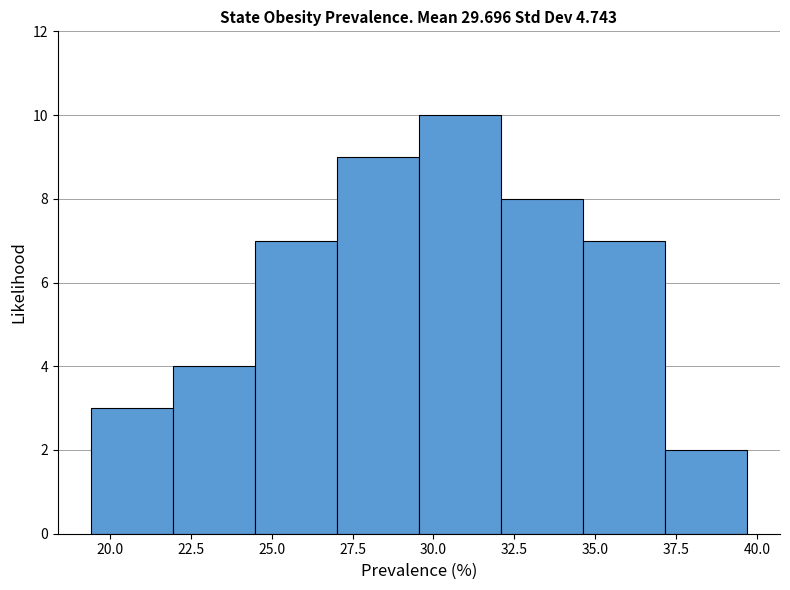

Reading left to right, list every bar in this chart as the range it spans on the x-axis followed by its height. Neither the bar edges nor the heights are printed on the chart, so give them approximately, as read against the axes.

19.5 to 22.0: 3
22.0 to 24.5: 4
24.5 to 27.0: 7
27.0 to 29.5: 9
29.5 to 32.0: 10
32.0 to 34.5: 8
34.5 to 37.0: 7
37.0 to 39.5: 2